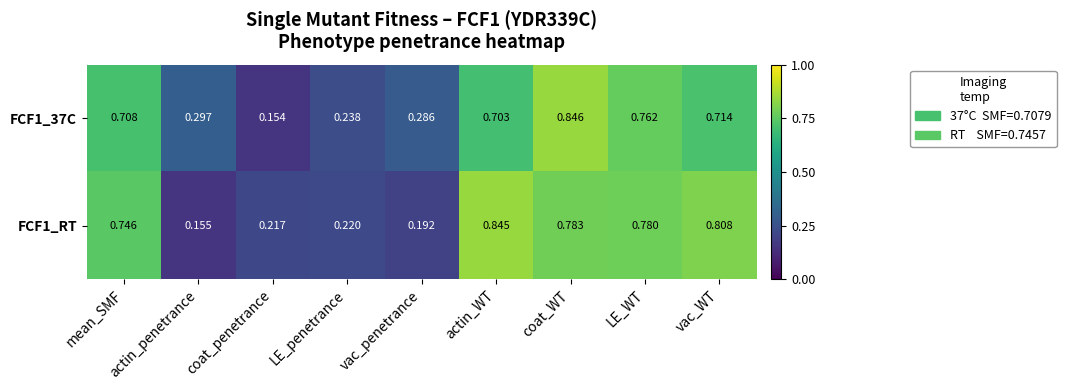

How many distinct data groups are displayed?

2